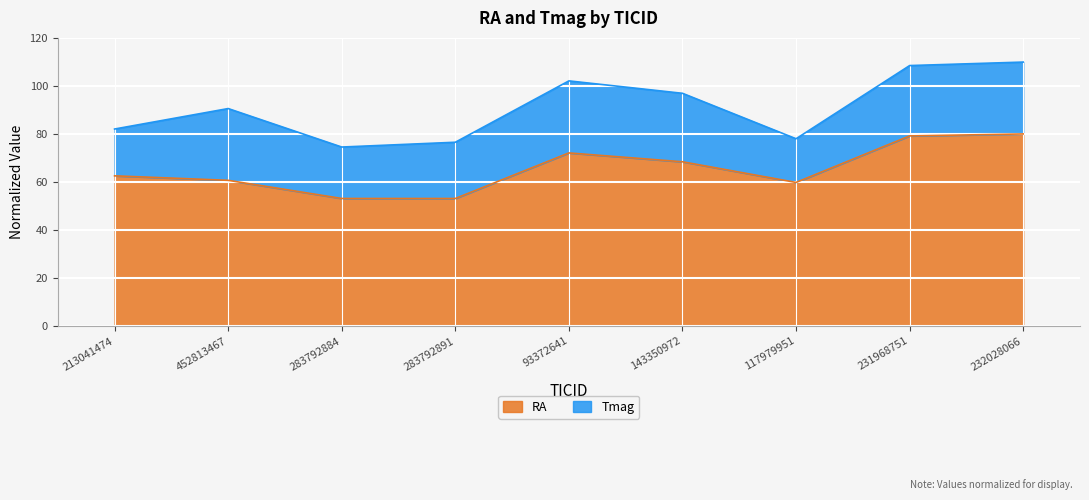

At which label is the value closest to 66?

143350972